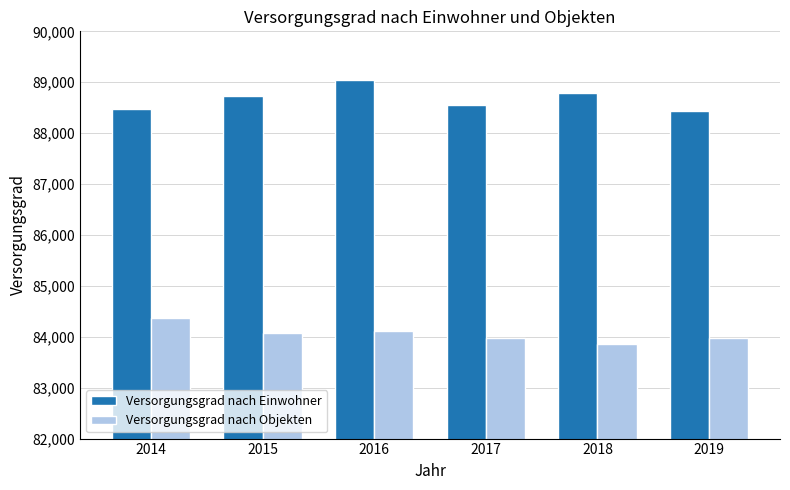

Which label corresponds to the largest value in the chart?

2016